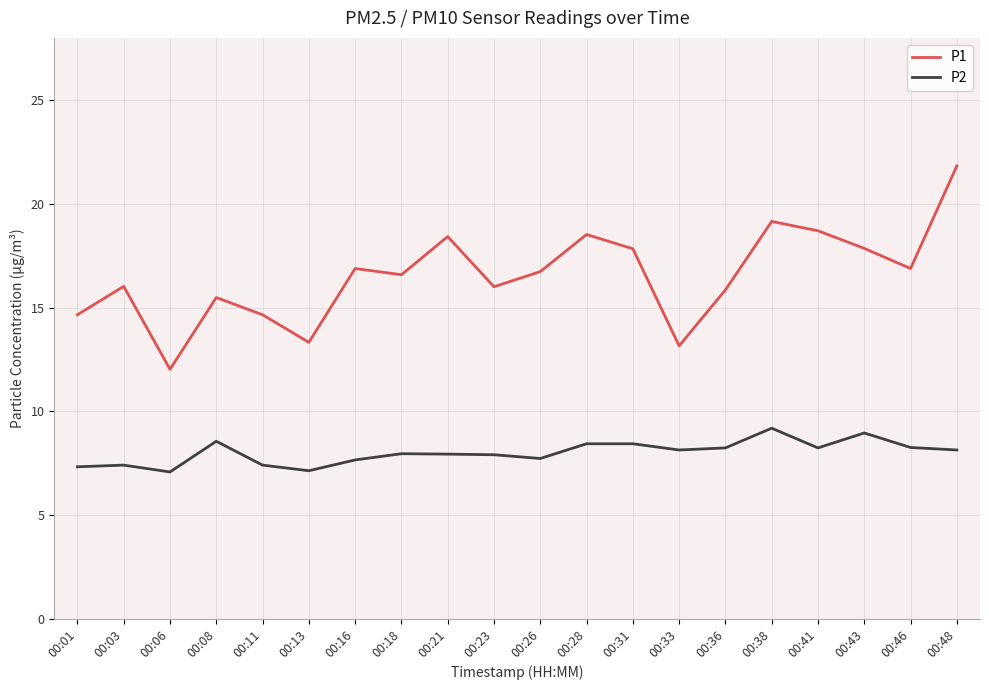

What is the difference between the P1 values at 00:36 and 00:43?

2.0